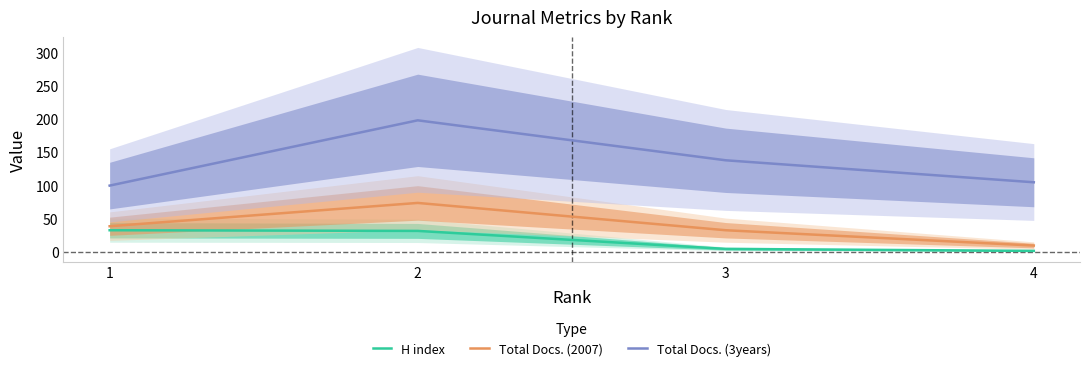

True or false: Total Docs. (3years) has more than 2 points higher than both neighbors.

False